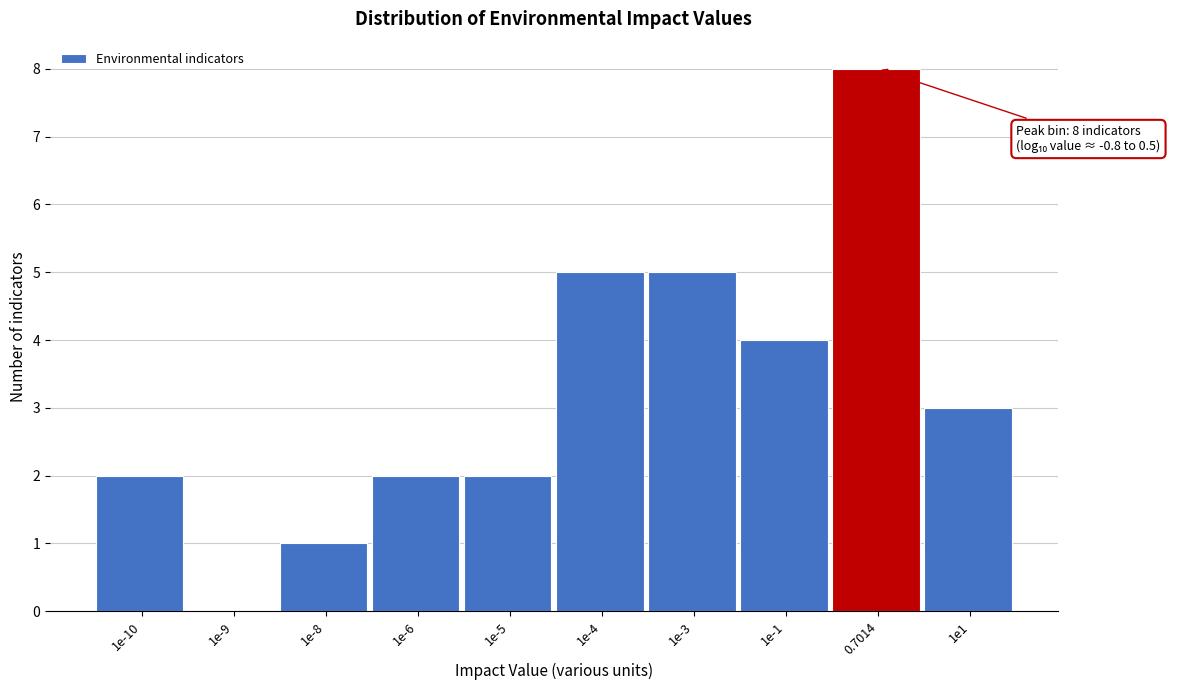

Reading left to right, list all the values displayed in this chart.

1e-10=2	1e-9=0	1e-8=1	1e-6=2	1e-5=2	1e-4=5	1e-3=5	1e-1=4	0.7014=8	1e1=3